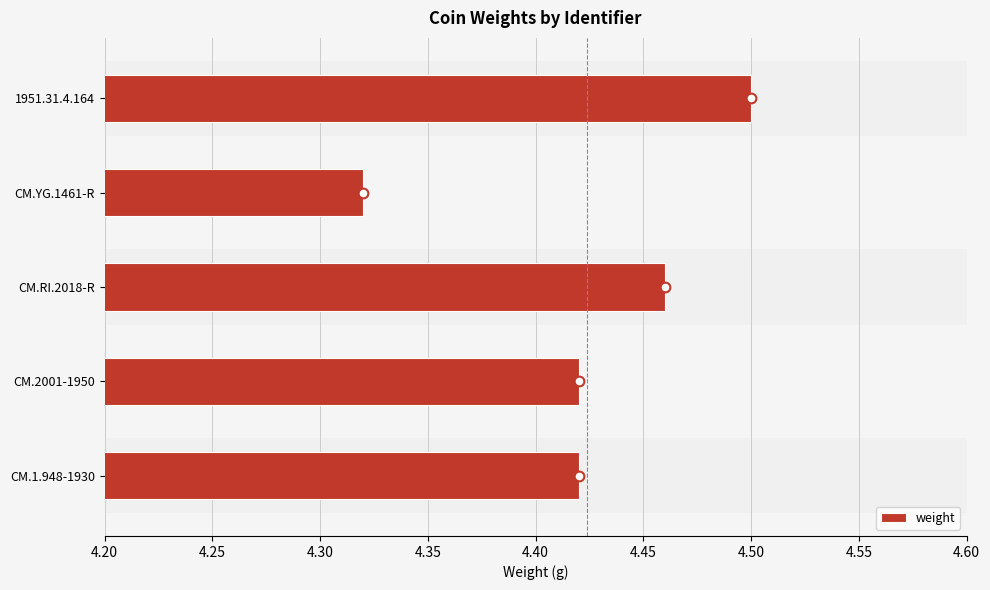

Is it true that the value at CM.RI.2018-R is 4.5?

True